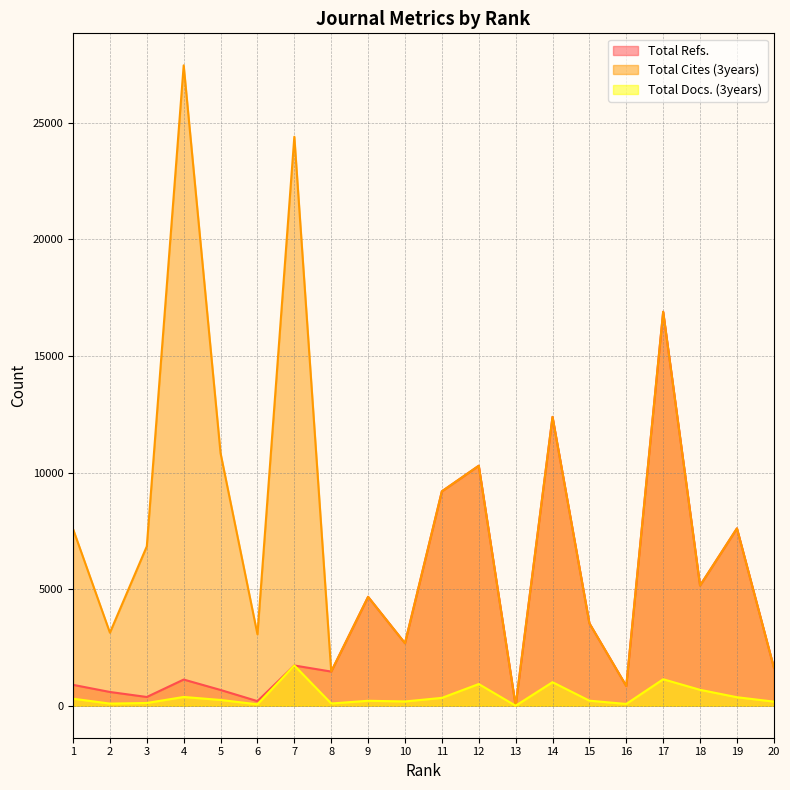

Count the number of data series in this chart.

3